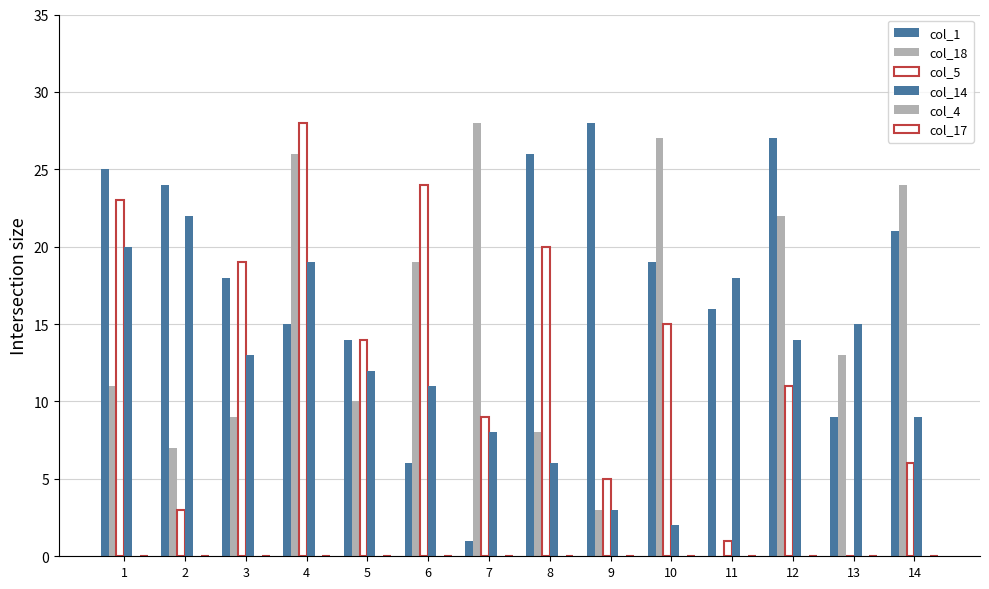

Are the bars horizontal?

No